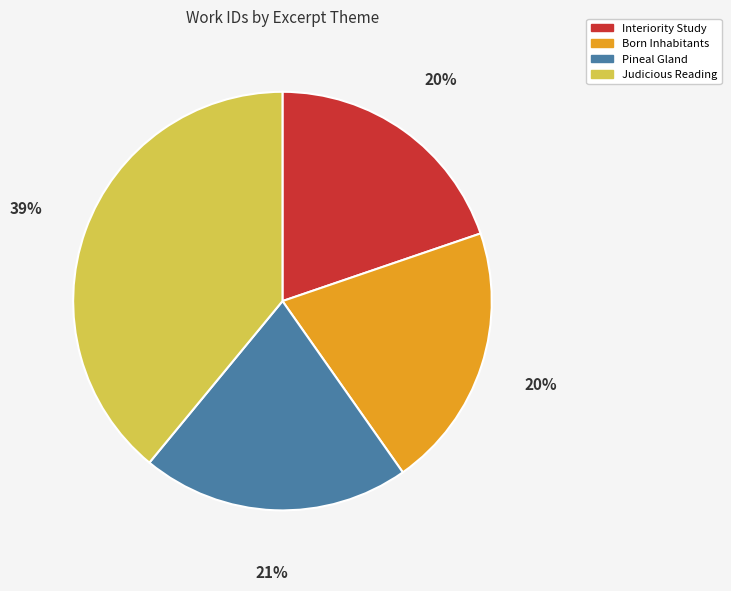

Approximately how many times larger is the value at Interiority Study compared to Pineal Gland?

1.0